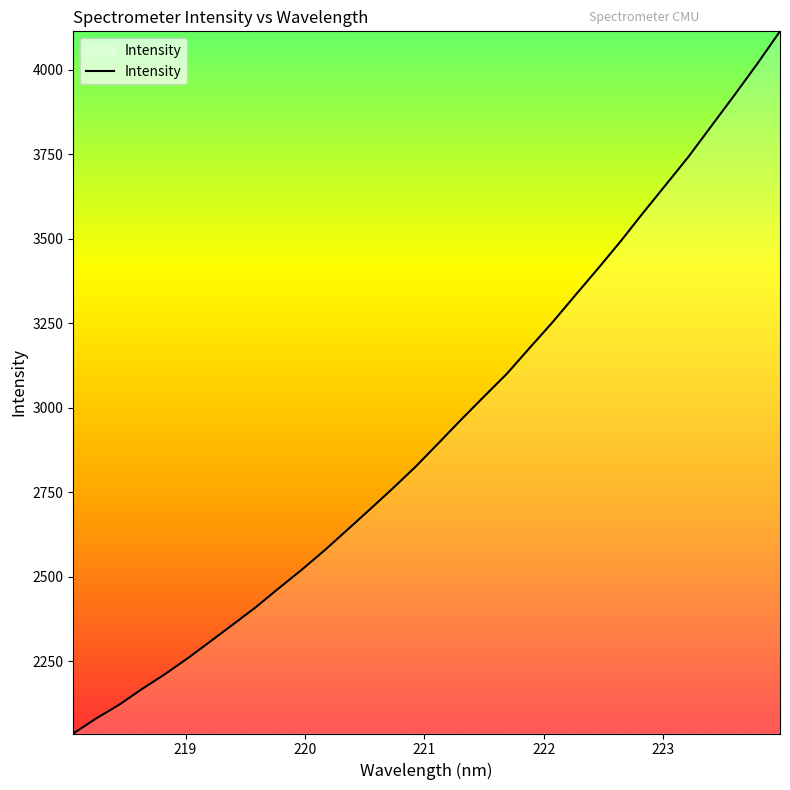

What is the minimum value shown in the chart?

2036.4